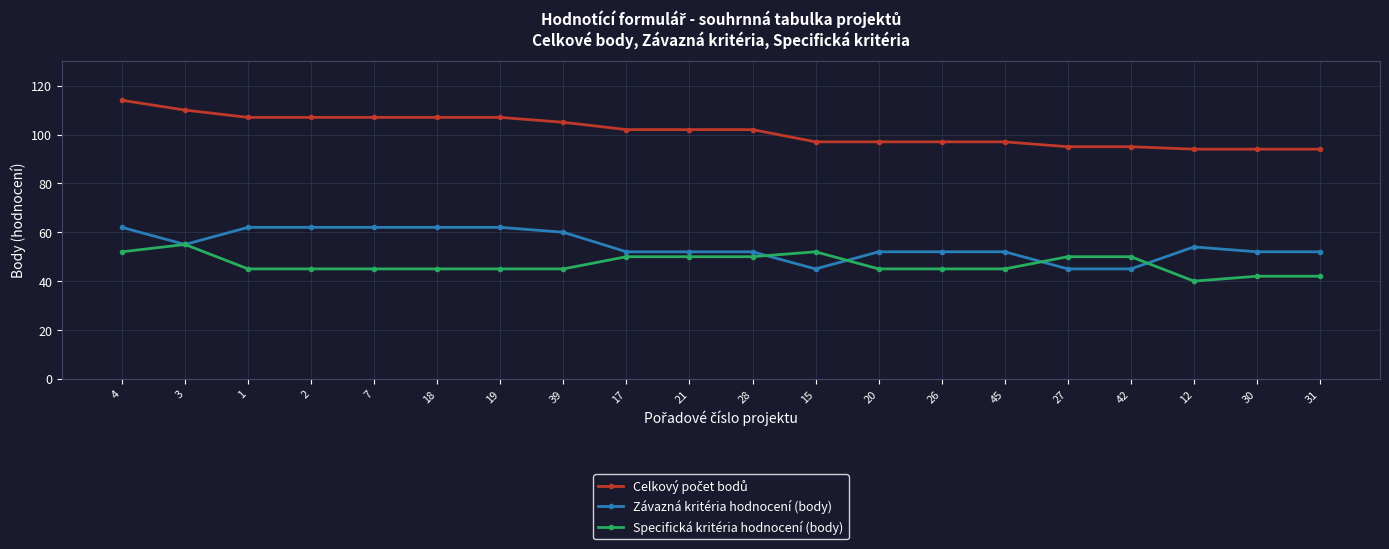

What is the total value across all series at 28?

204